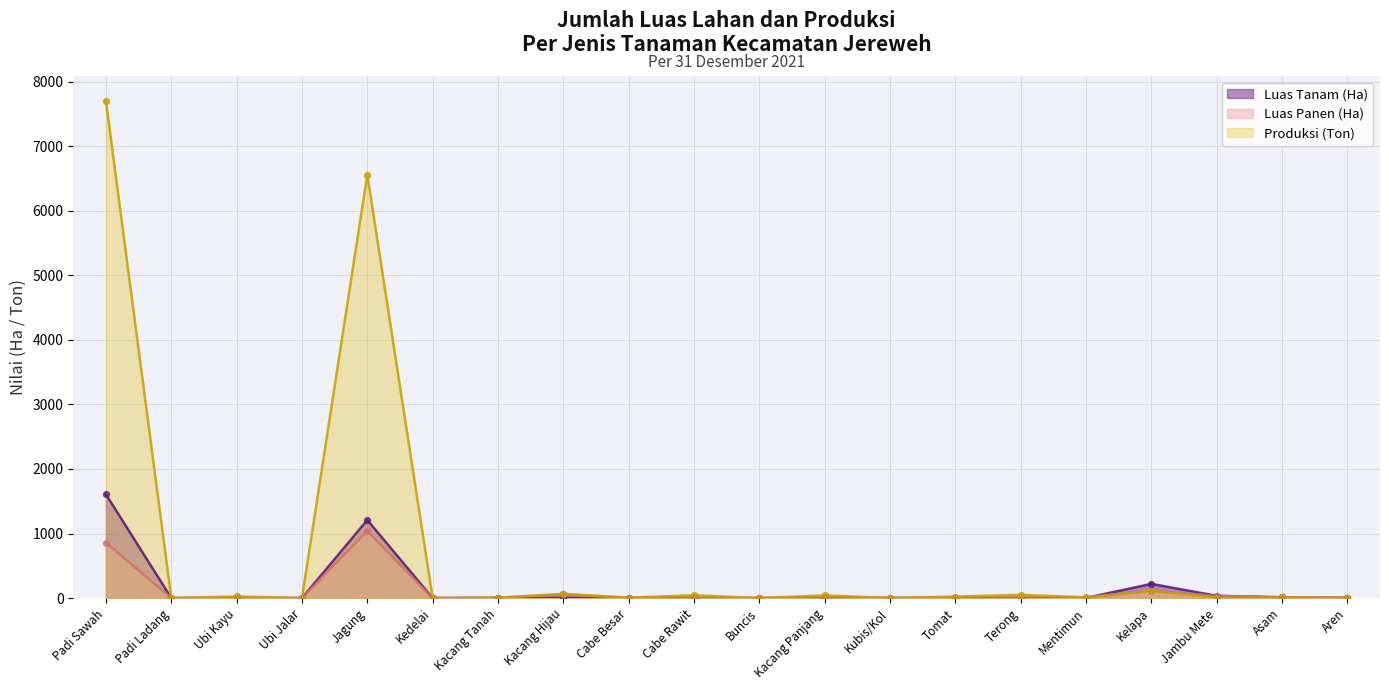

At which category is the sum across all series the highest?

Padi Sawah